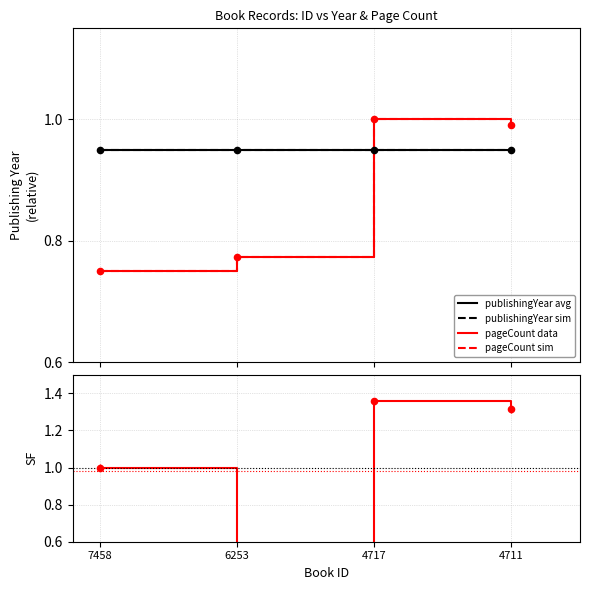

Which series contains the highest Y value?

SF pageCount